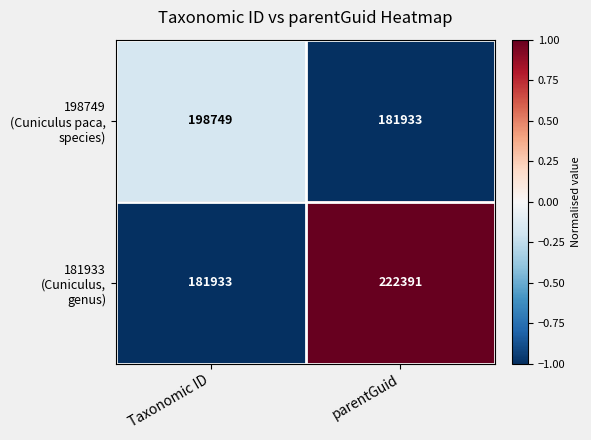

At which category does the chart reach its peak across all series?

parentGuid